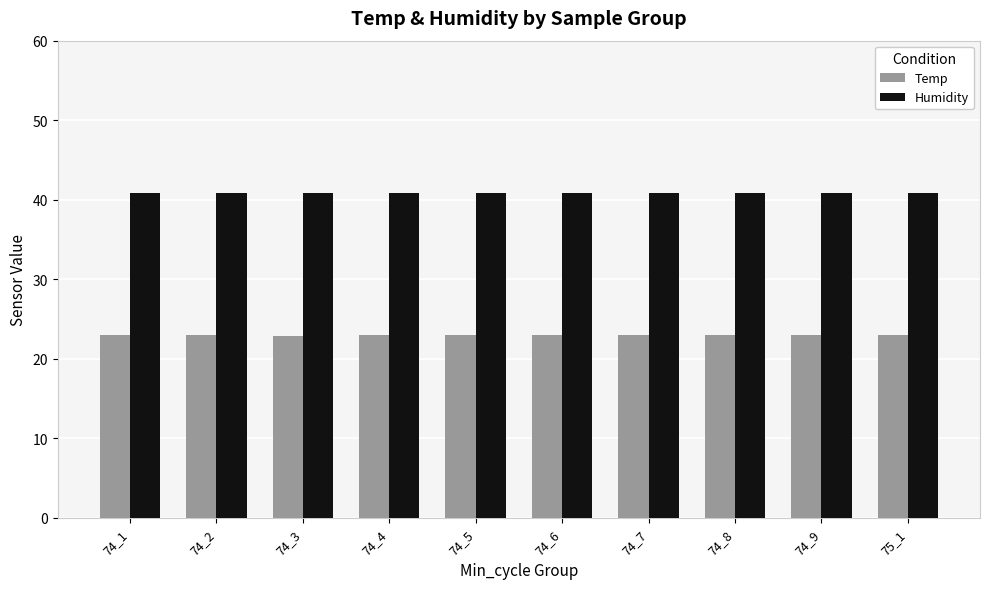

What is the minimum value for Humidity?

40.8